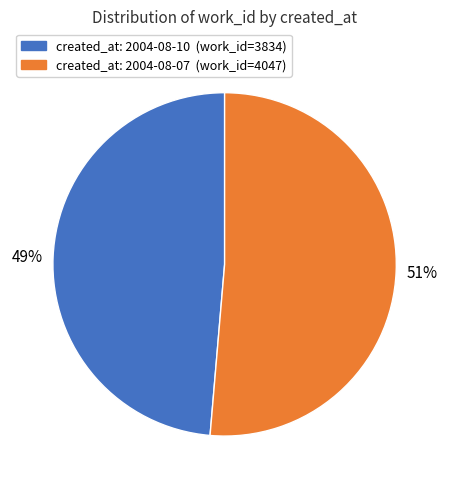

Does any single category account for the majority?

Yes